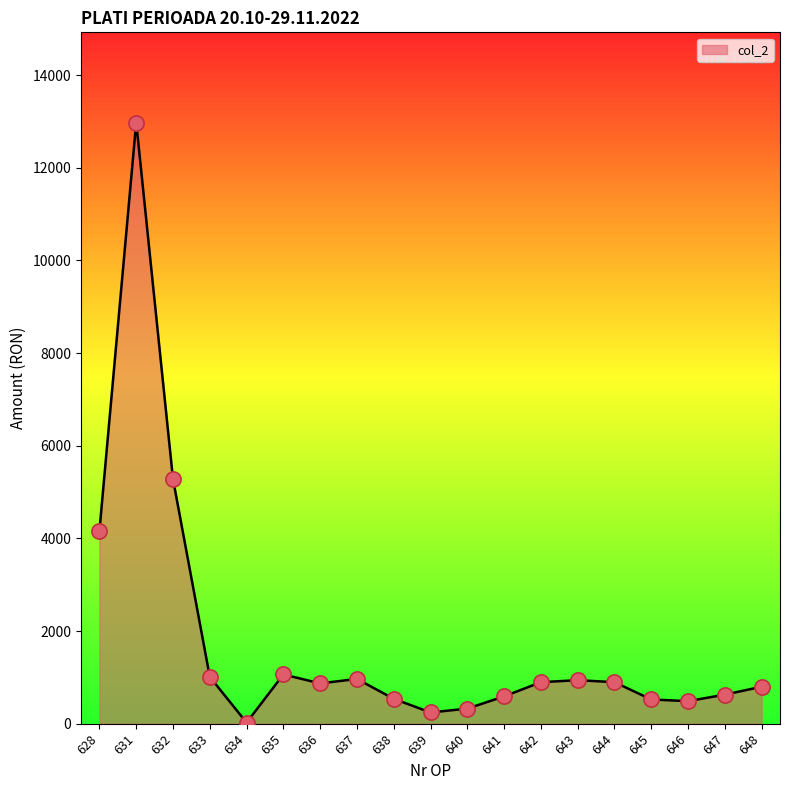

What is the ratio of the value at 647 to the value at 632?

0.1